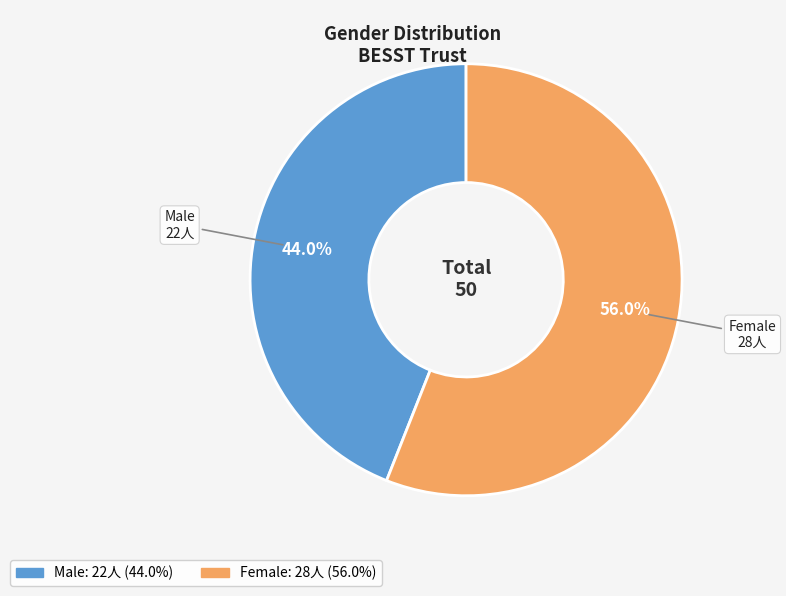

Rank the categories by value from lowest to highest.

Male, Female